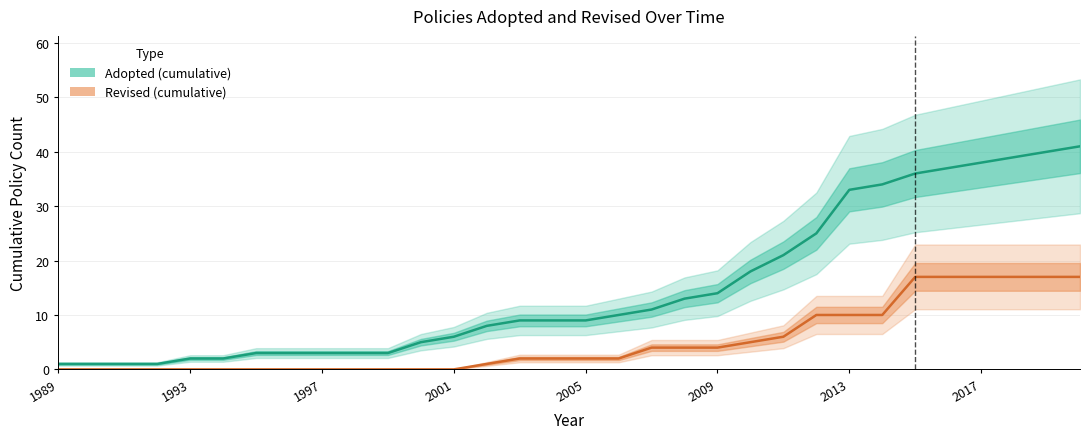

Does the chart have visible grid lines?

Yes